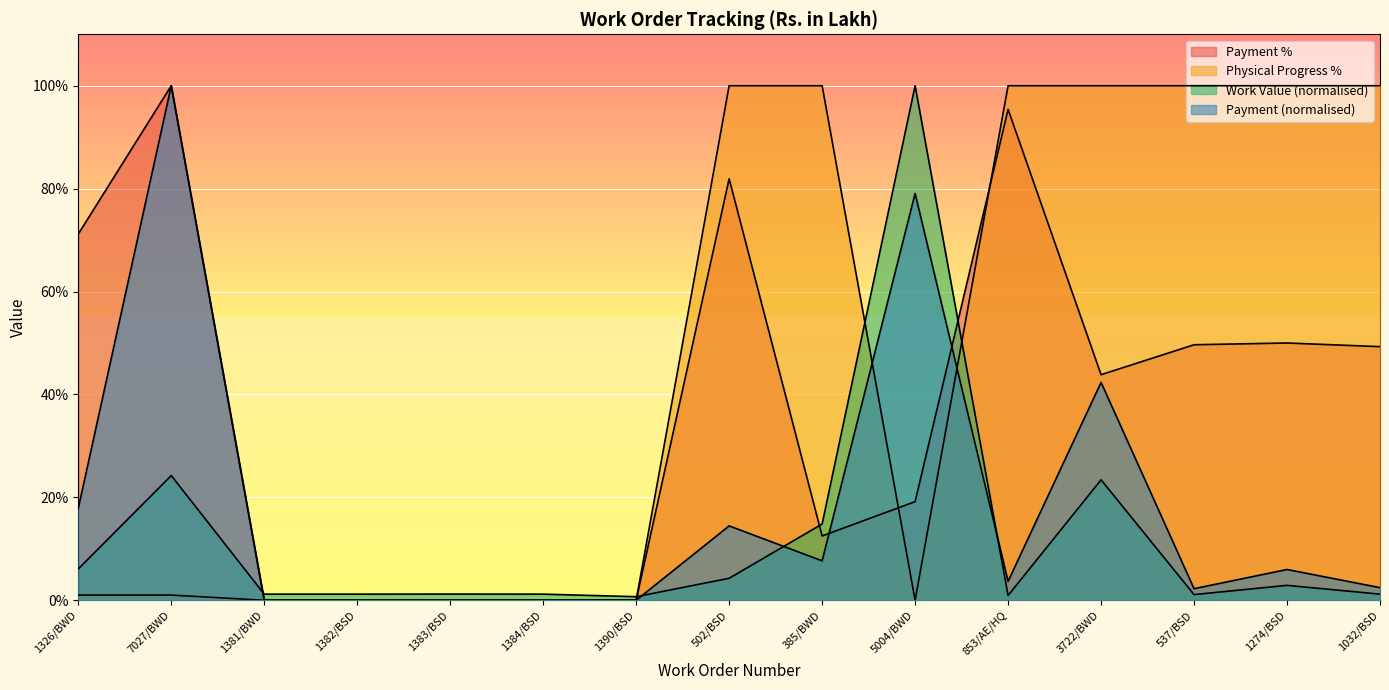

What is the difference between the highest and lowest values at 537/BSD?

98.9